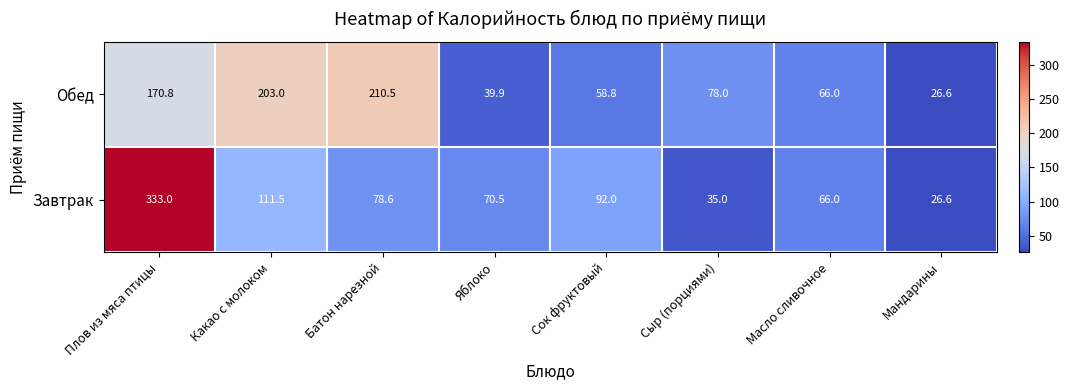

Is it true that Завтрак equals 70.5 at Яблоко?

True